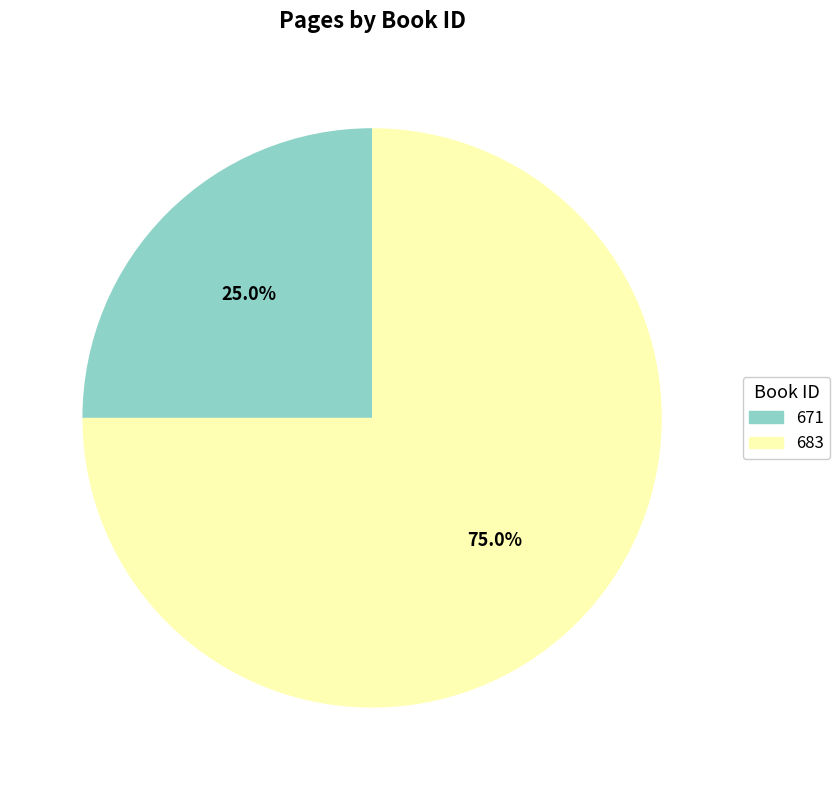

What percentage is the 683 slice, to the nearest percent?

75%